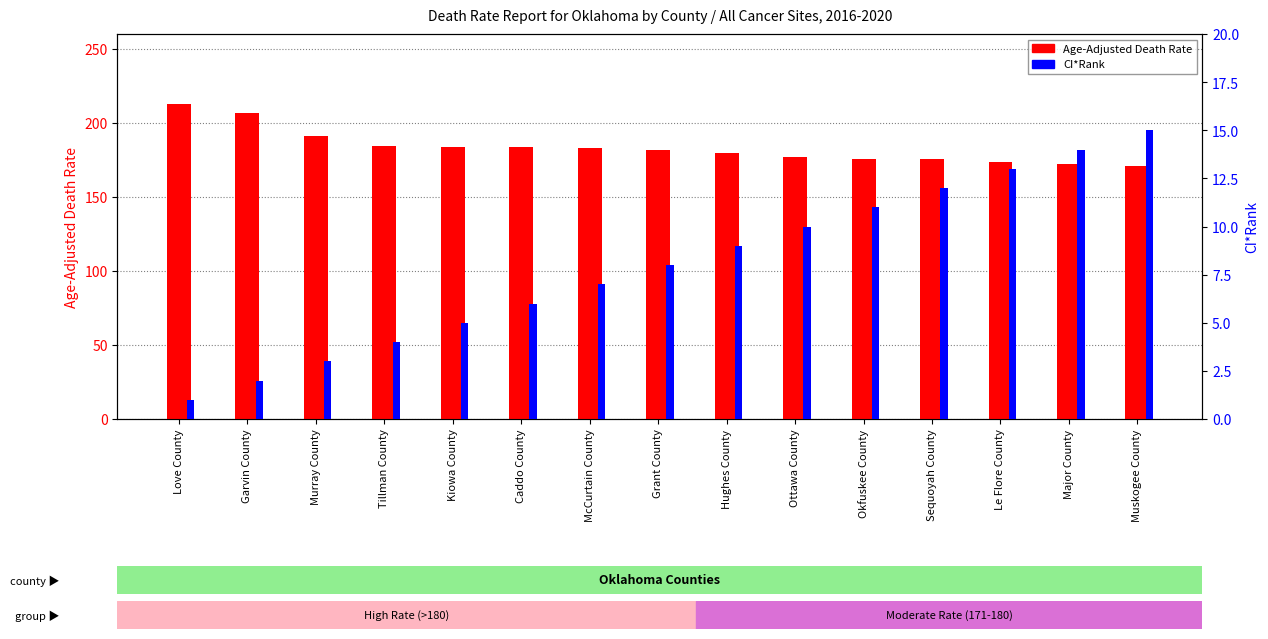

Reading left to right, transcribe all the data shown in this chart.

Age-Adjusted Death Rate: Love County=212.4	Garvin County=206.9	Murray County=191.4	Tillman County=184.4	Kiowa County=183.7	Caddo County=183.4	McCurtain County=182.8	Grant County=181.4	Hughes County=179.4	Ottawa County=176.6	Okfuskee County=175.7	Sequoyah County=175.3	Le Flore County=173.8	Major County=172.5	Muskogee County=171.1
CI*Rank: Love County=1.0	Garvin County=2.0	Murray County=3.0	Tillman County=4.0	Kiowa County=5.0	Caddo County=6.0	McCurtain County=7.0	Grant County=8.0	Hughes County=9.0	Ottawa County=10.0	Okfuskee County=11.0	Sequoyah County=12.0	Le Flore County=13.0	Major County=14.0	Muskogee County=15.0